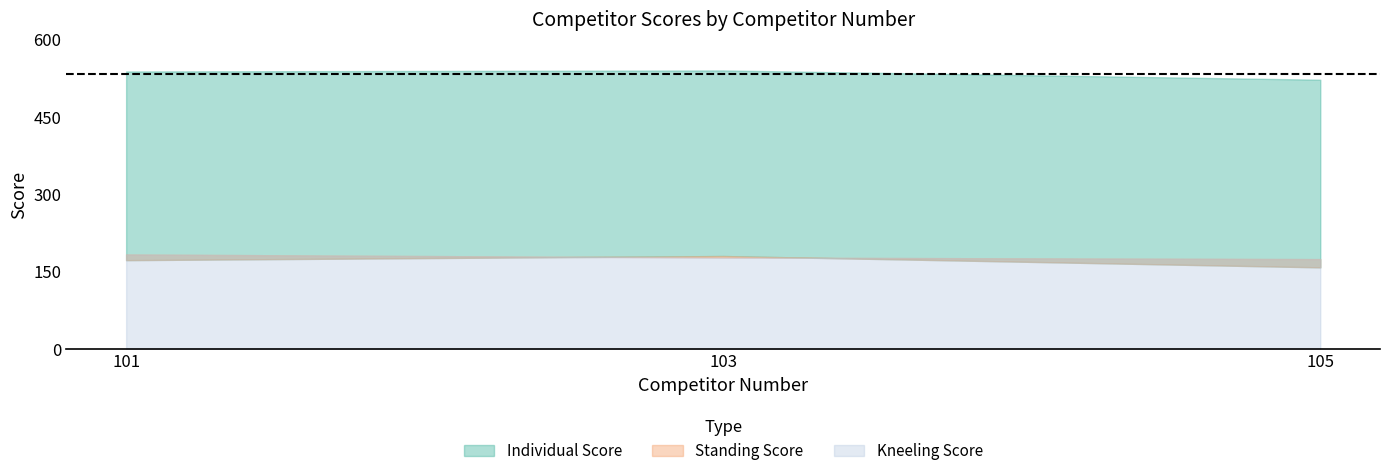

What is the spread (max minus min) of values at 101?

366